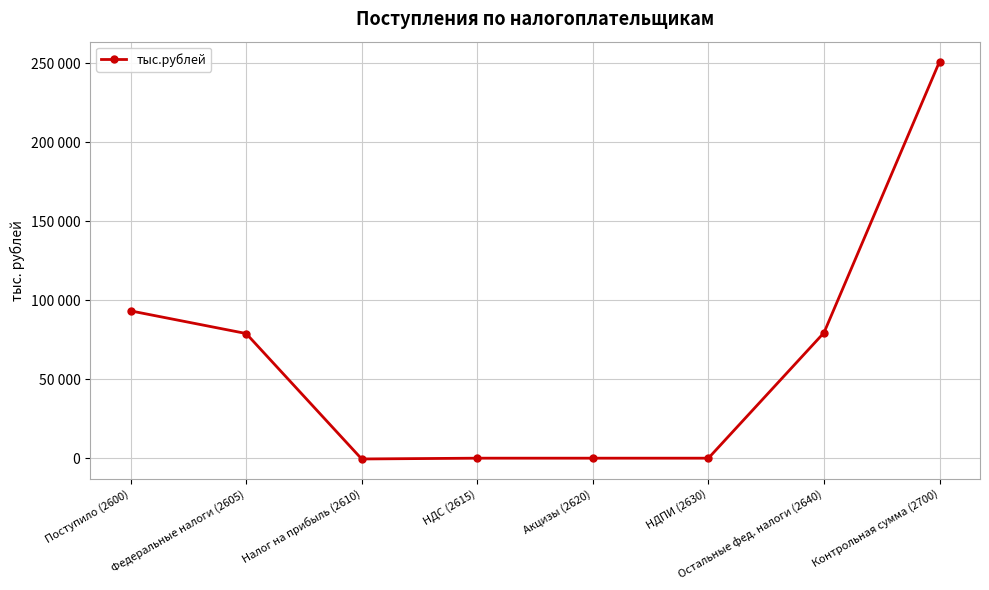

Which category has the highest value across all series?

Контрольная сумма (2700)